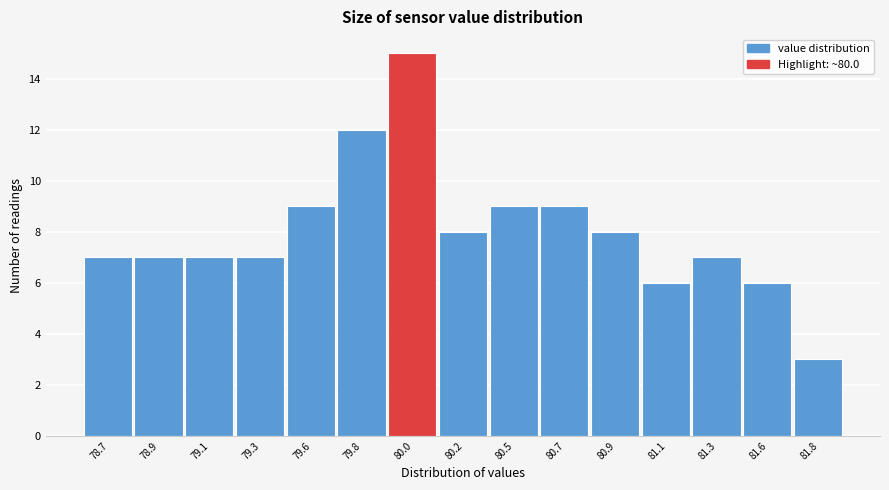

Reading left to right, what are all the values shown in this chart?

78.7=7	78.9=7	79.1=7	79.3=7	79.6=9	79.8=12	80.0=15	80.2=8	80.5=9	80.7=9	80.9=8	81.1=6	81.3=7	81.6=6	81.8=3